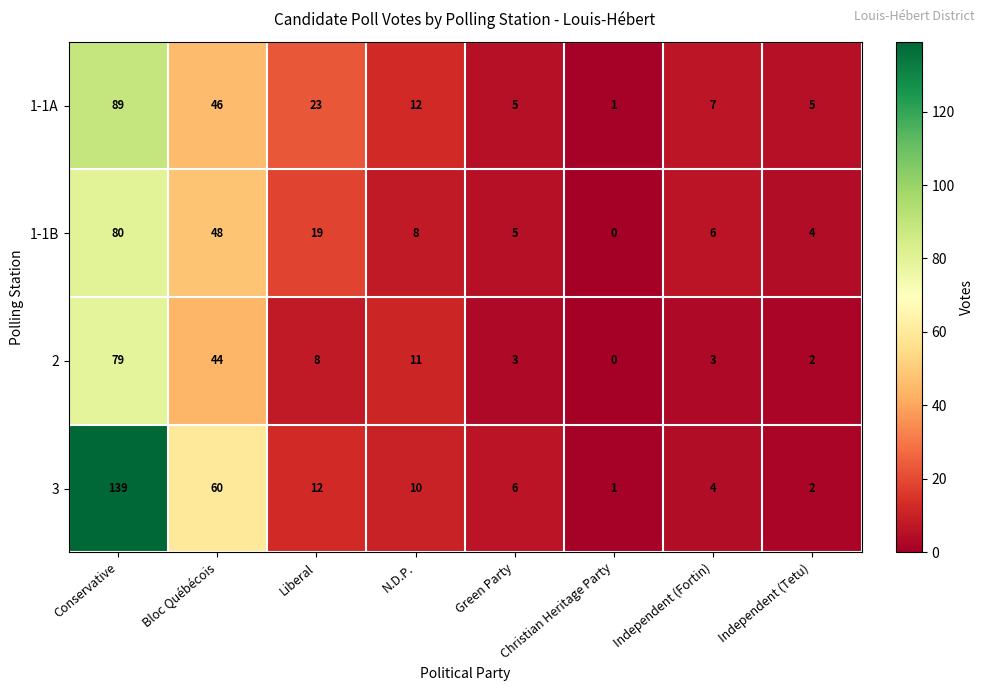

The value of 1-1B at Christian Heritage Party is 0. True or false?

True